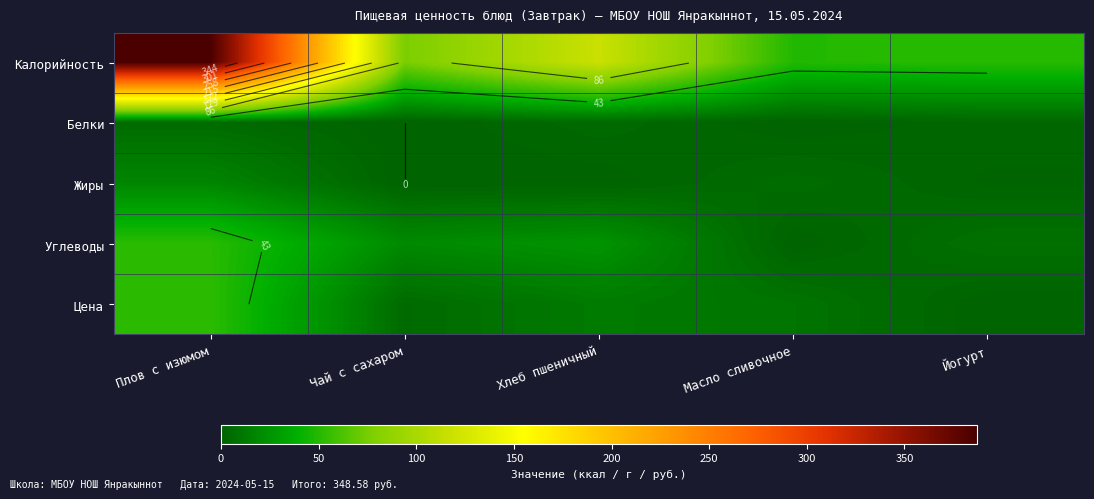

What is the difference between the second highest and minimum values in the Цена series?

12.8